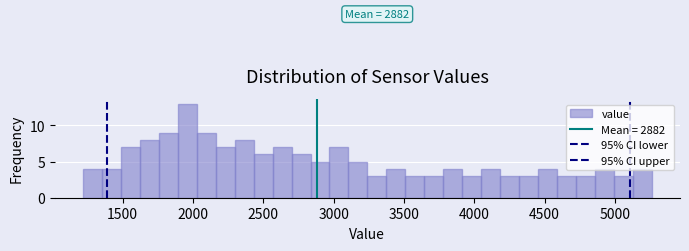

Around what value on the x-axis is the tallest bar? Give the approximate position of its centre, as read against the axis.

1950